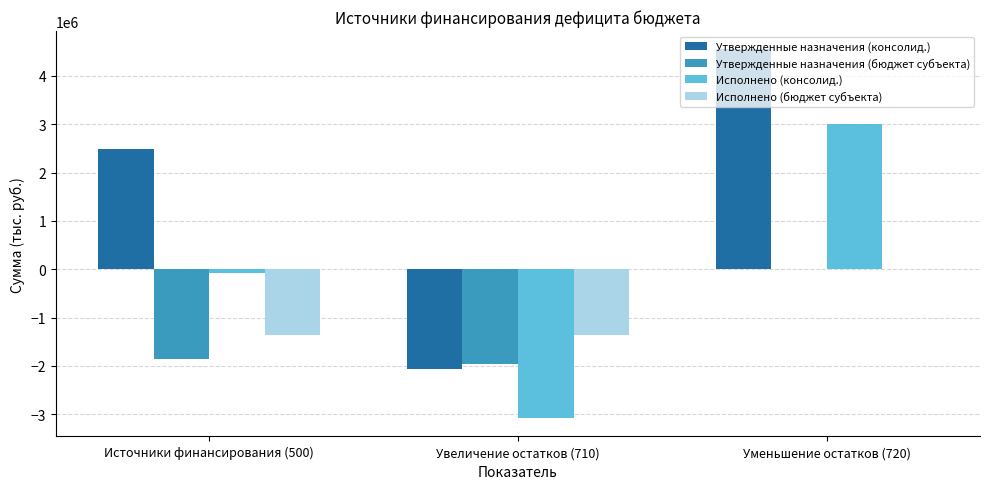

What value does the Утвержденные назначения (консолид.) series have at Источники финансирования (500)?

2491090.3